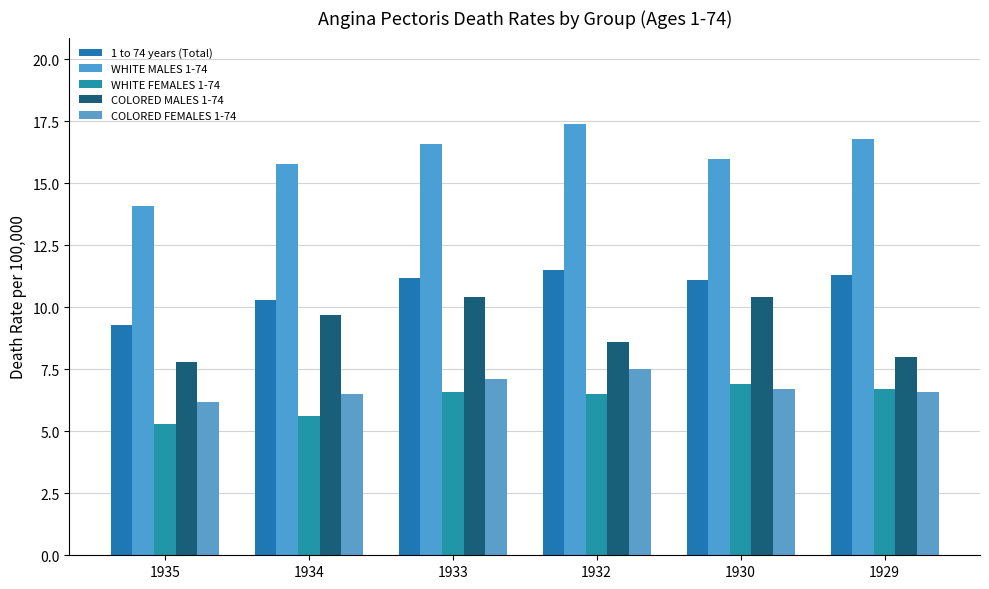

List the series in order of their peak value, lowest first.

WHITE FEMALES 1-74, COLORED FEMALES 1-74, COLORED MALES 1-74, 1 to 74 years (Total), WHITE MALES 1-74